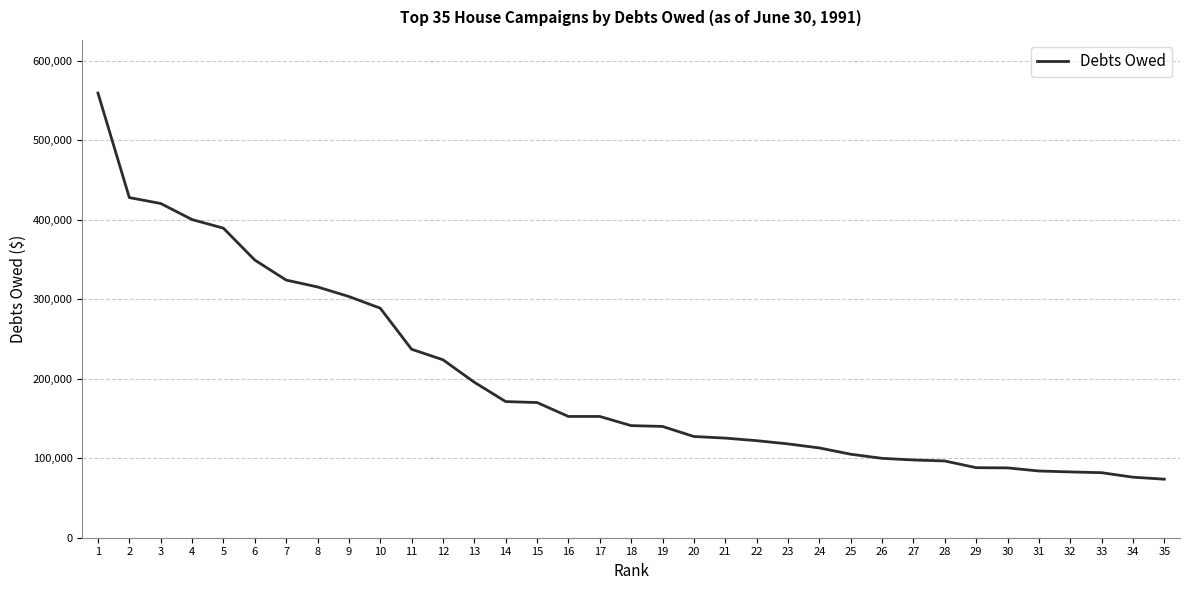

What is the minimum value shown in the chart?

73618